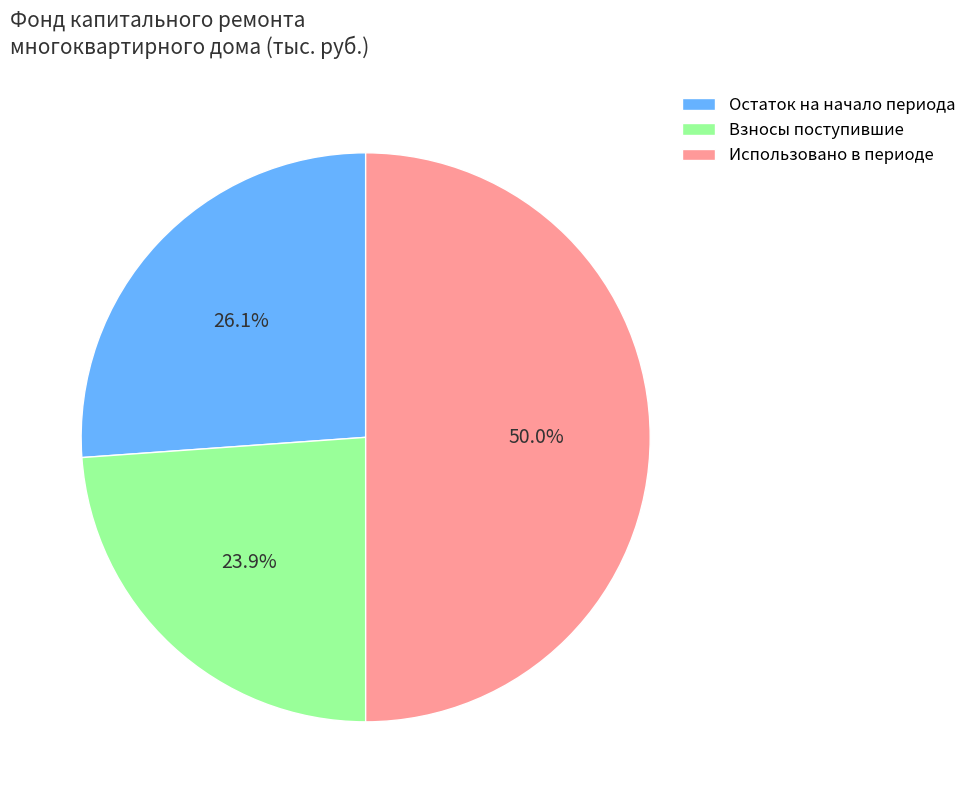

Rank the categories by value from lowest to highest.

Взносы поступившие, Остаток на начало периода, Использовано в периоде